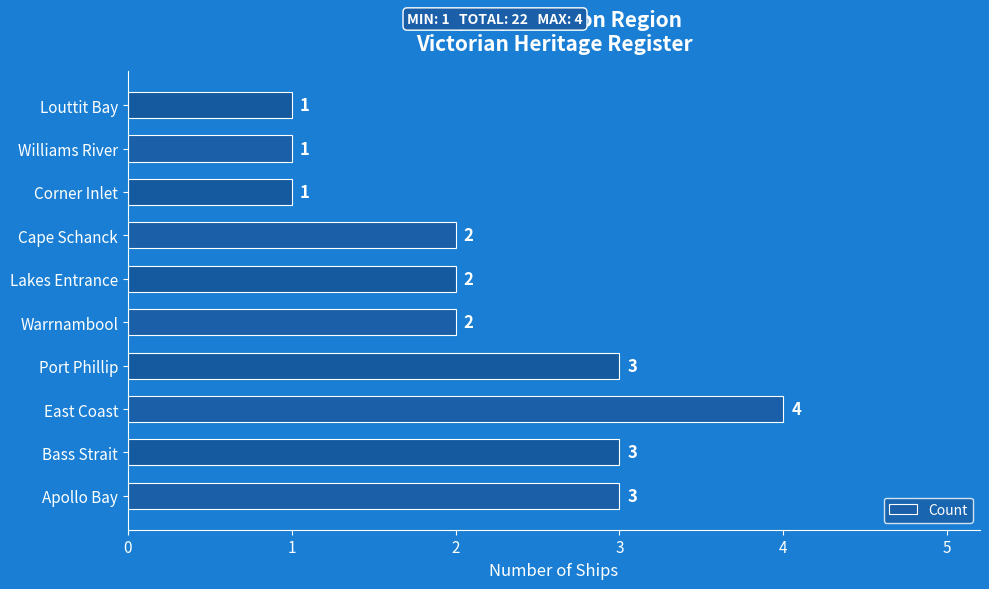

What is the maximum value shown in the chart?

4